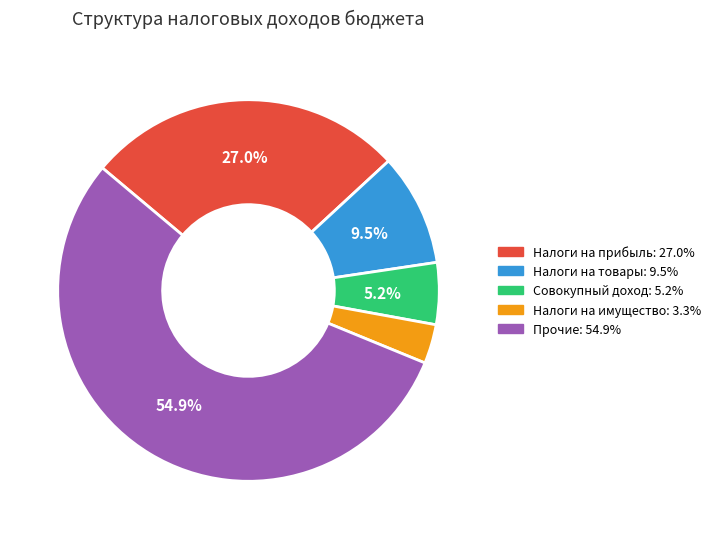

How many segments does this pie chart have?

5